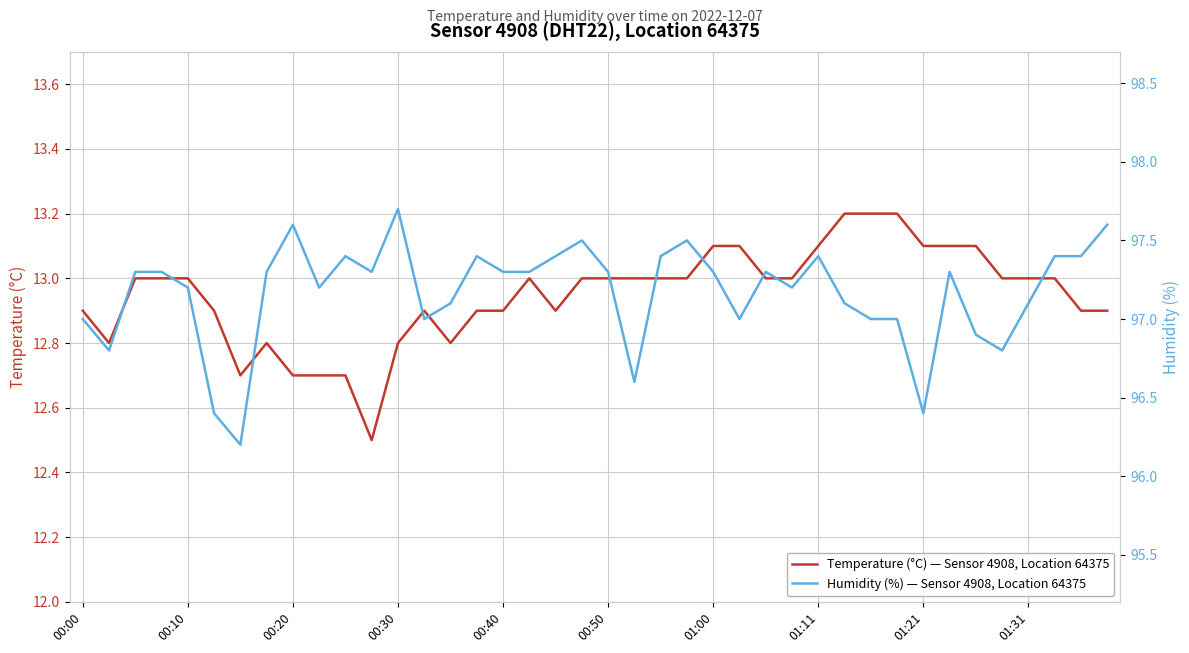

Which has a higher value, 31 or 39?

31